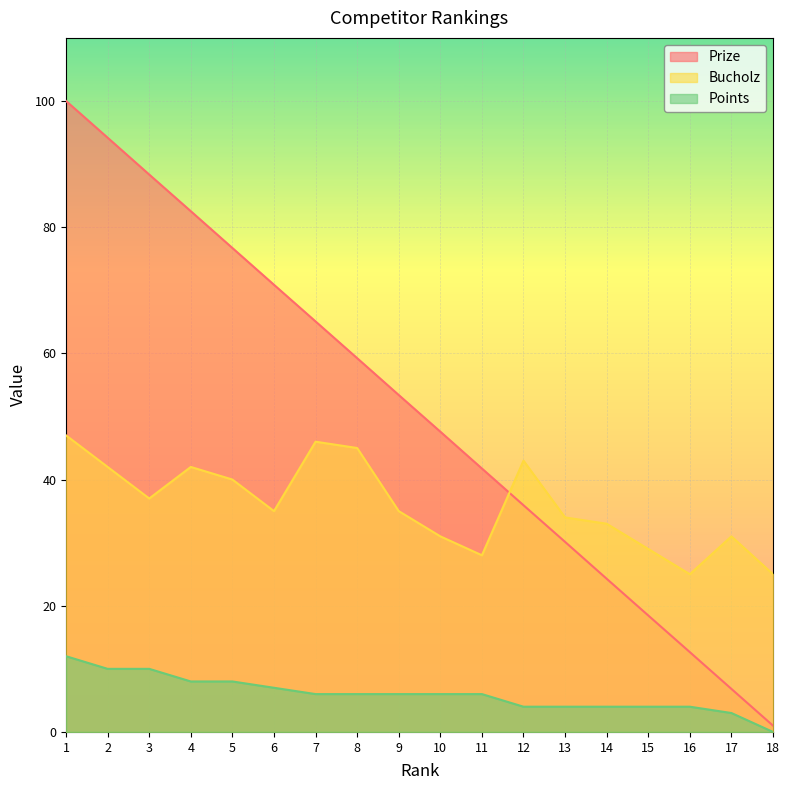

The Prize series shows 47.6 at 10. True or false?

True